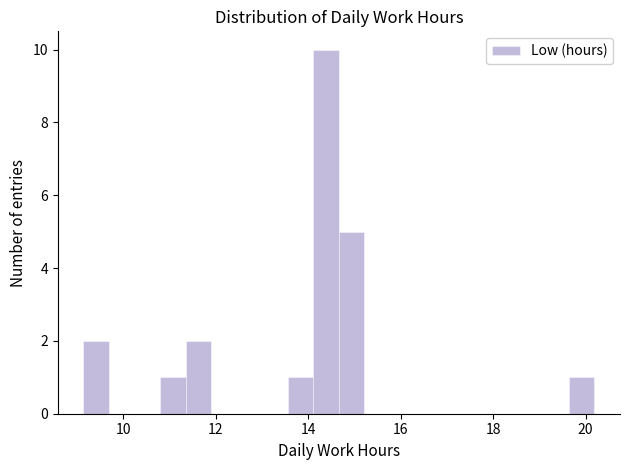

Around what value on the x-axis is the tallest bar? Give the approximate position of its centre, as read against the axis.

14.4